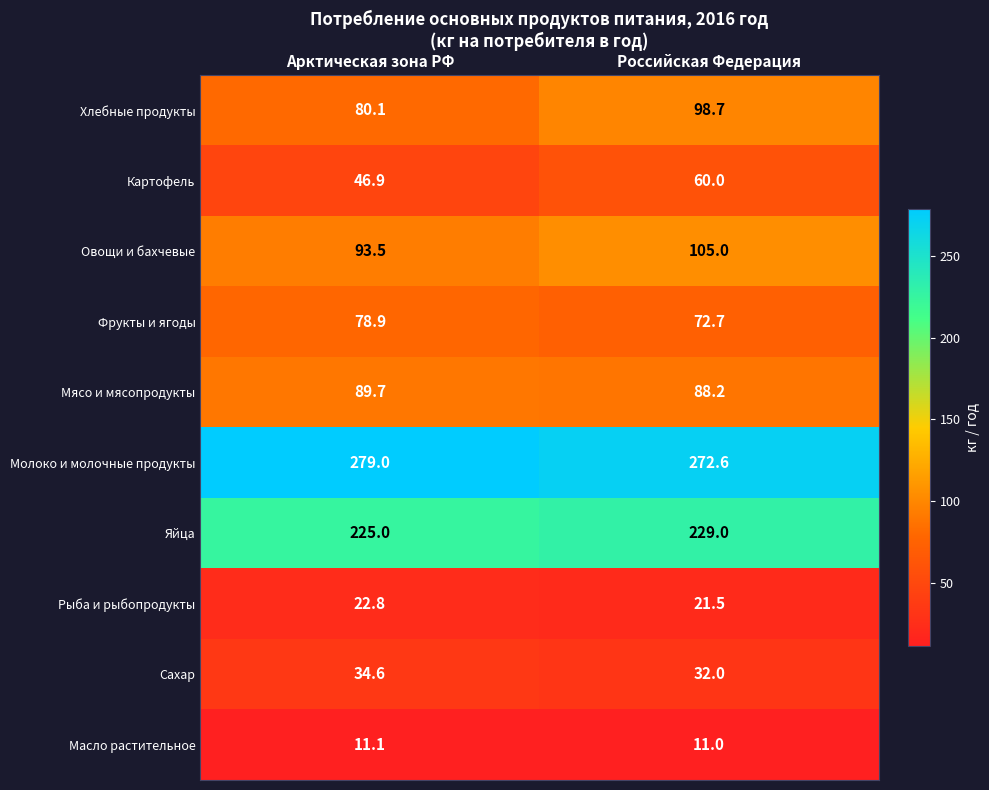

What is the total value across all series at Российская Федерация?

990.7